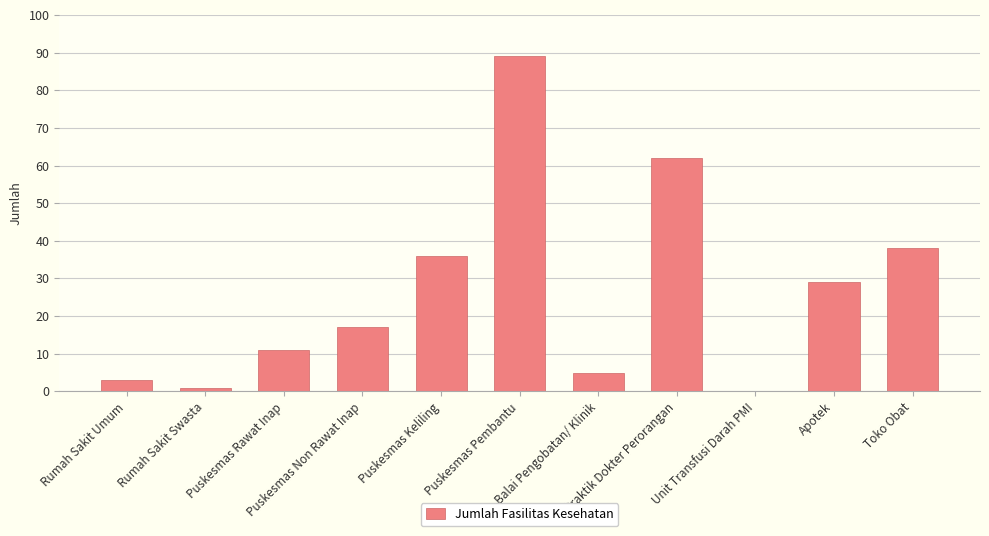

What is the approximate value at Puskesmas Non Rawat Inap?

17